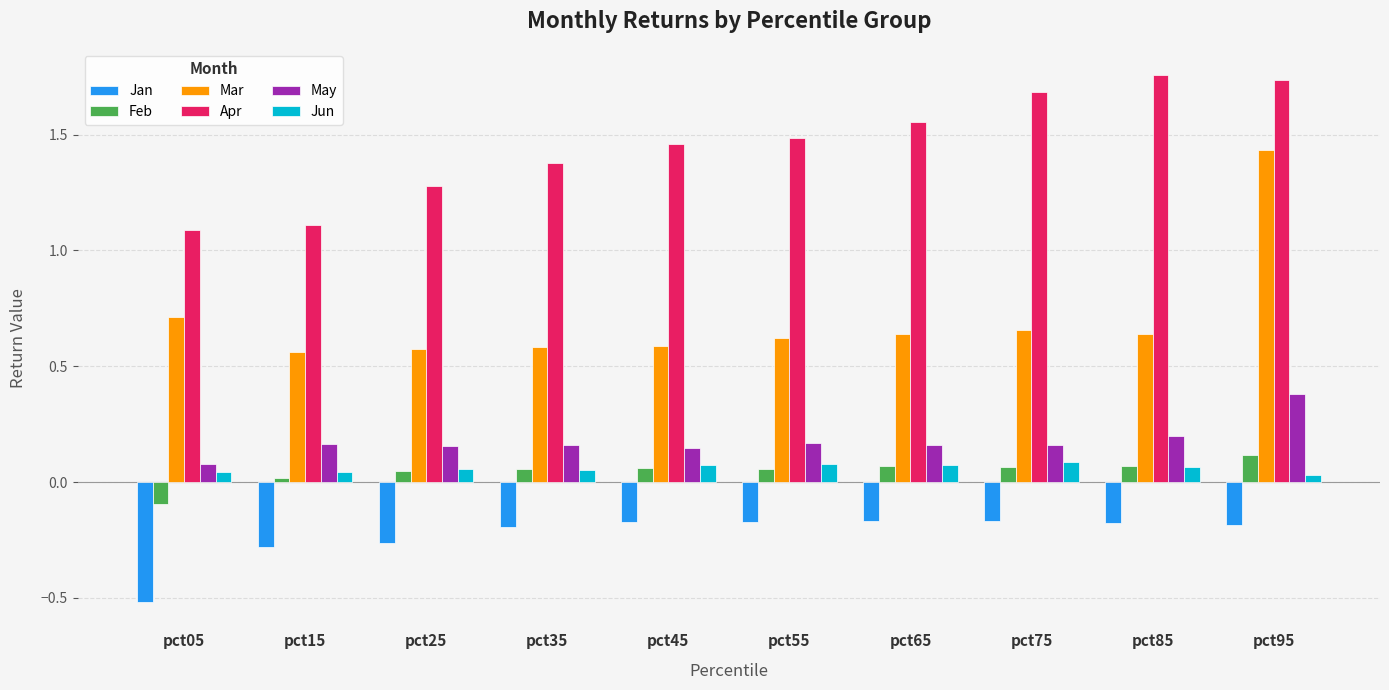

The Apr series shows 0.4 at pct05. True or false?

False